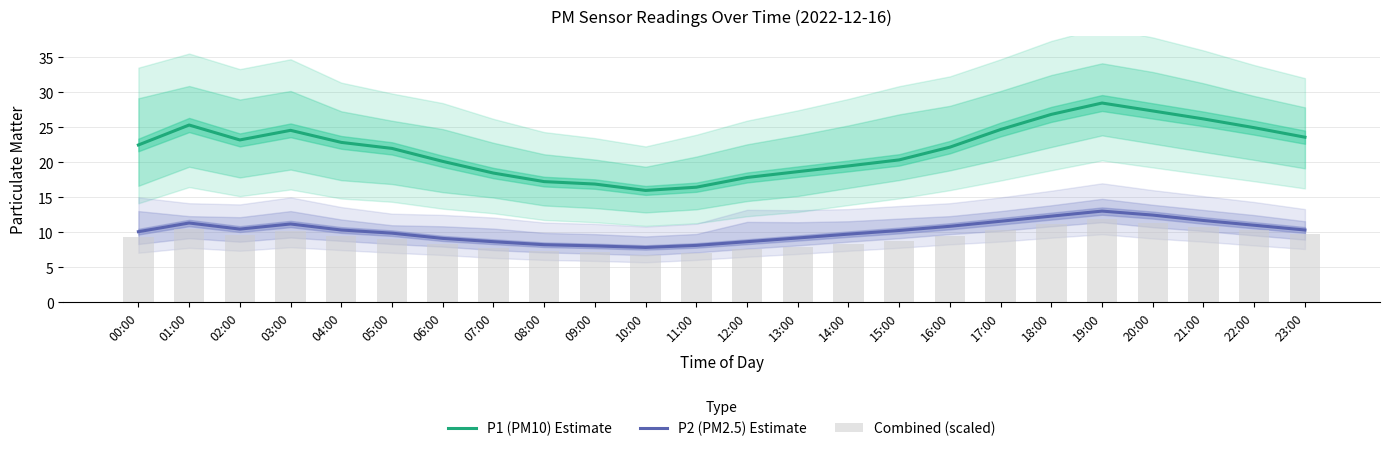

Which series has the widest spread of values?

P1 (PM10) Estimate